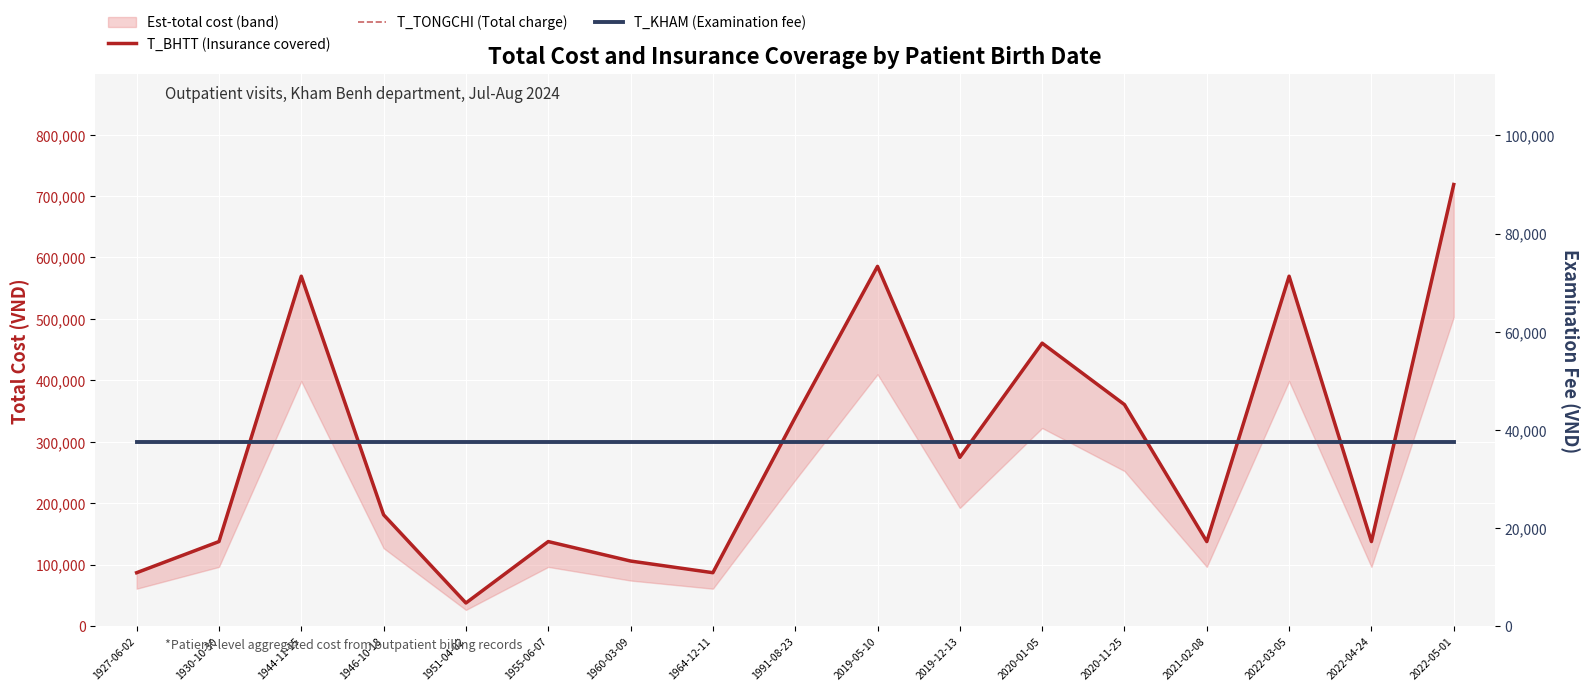

What is the lowest value of the T_TONGCHI (Total charge) series?

37500